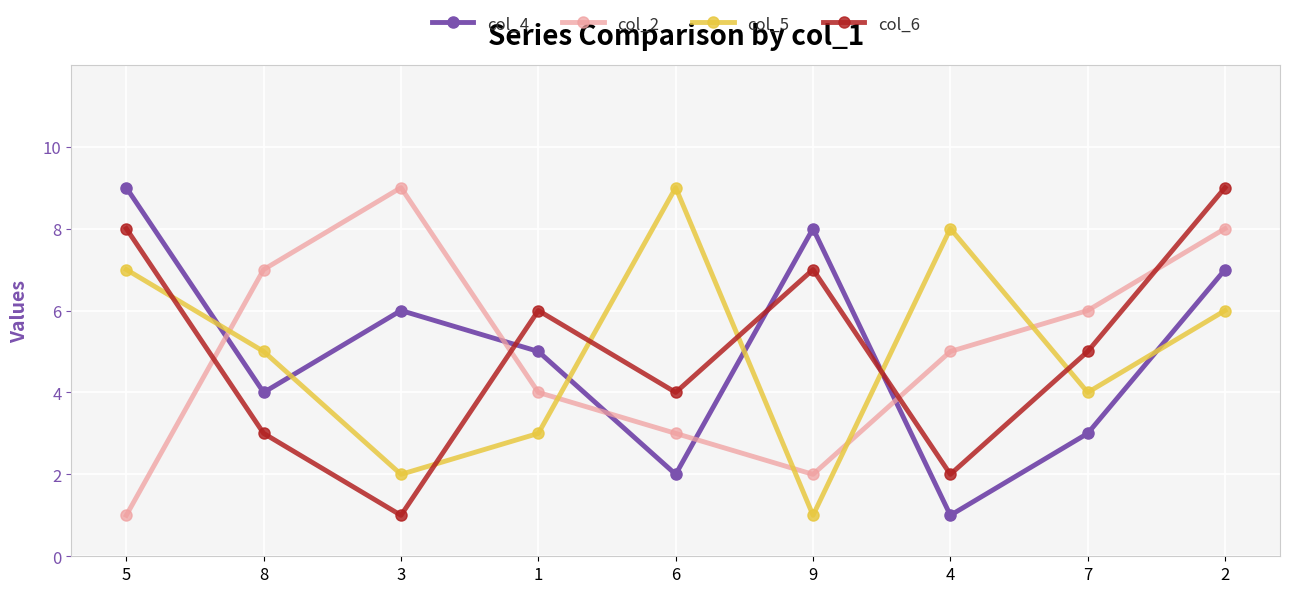

At which category does col_4 reach its first local valley?

8